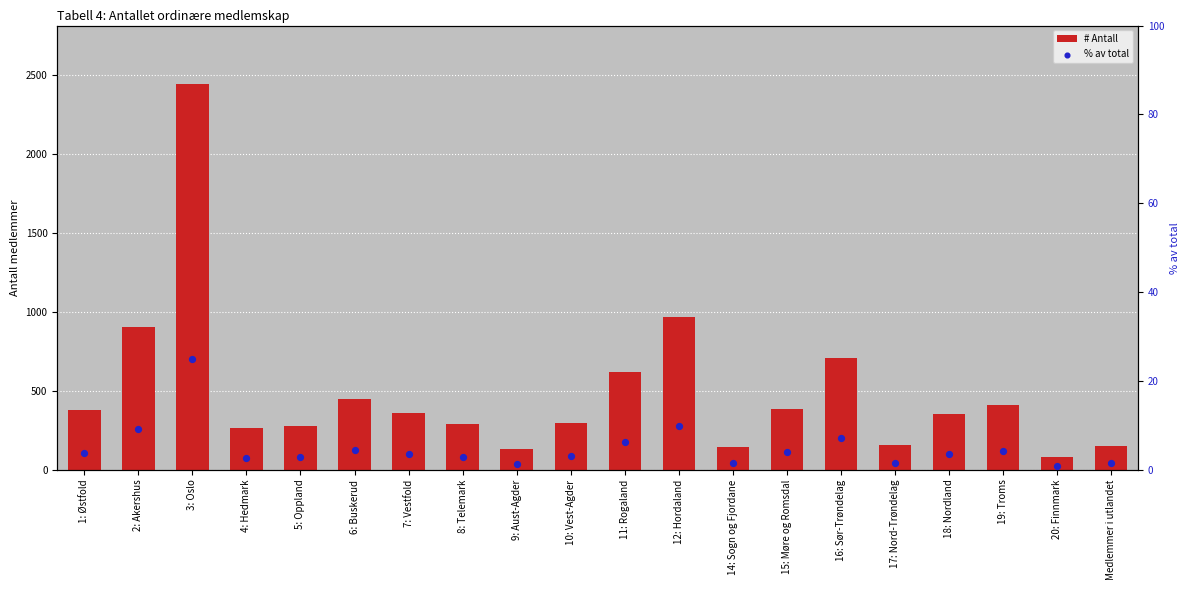

Is the value of # Antall at 11: Rogaland greater than the value of % av total at 1: Østfold?

Yes